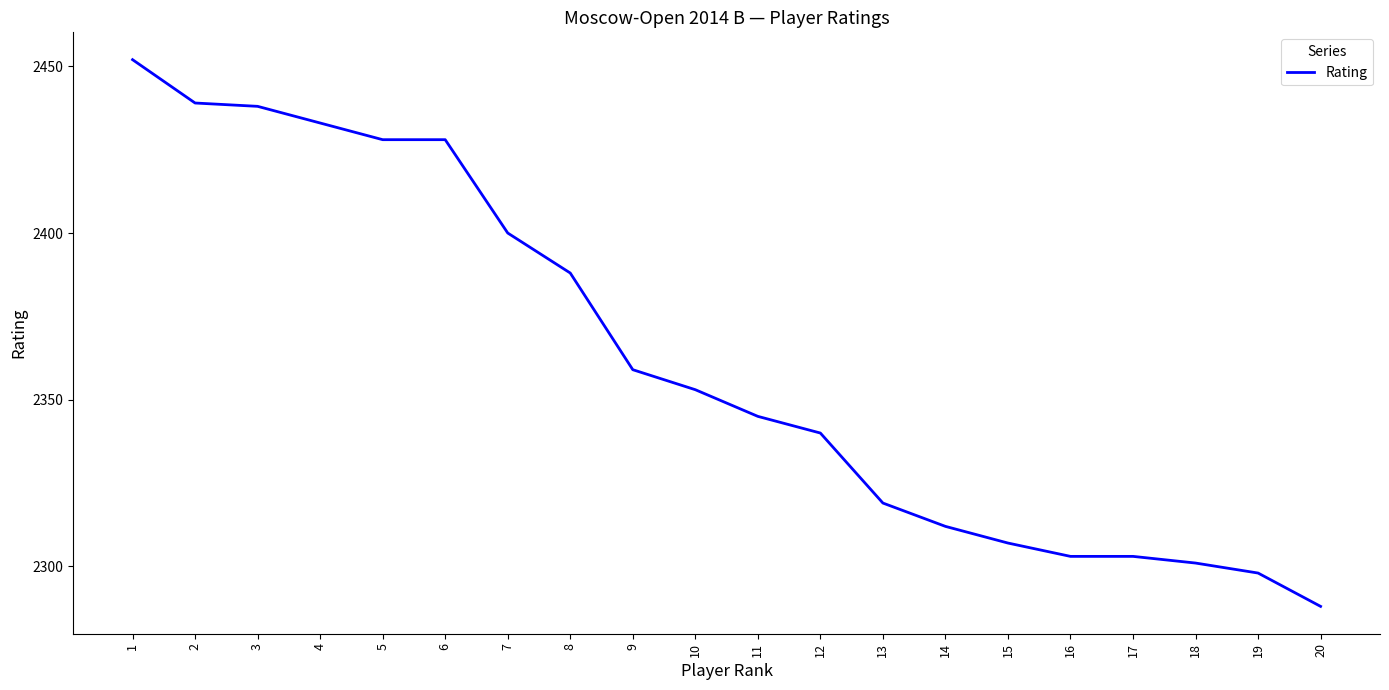

The chart shows a value of 2439 at 2. True or false?

True